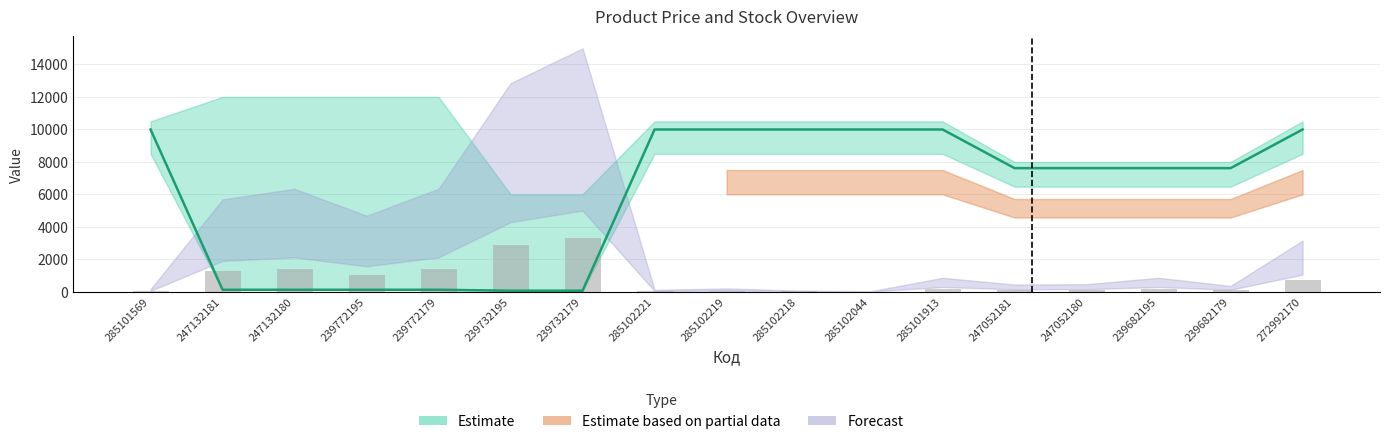

Which category has the highest value in the Ціна series?

285101569